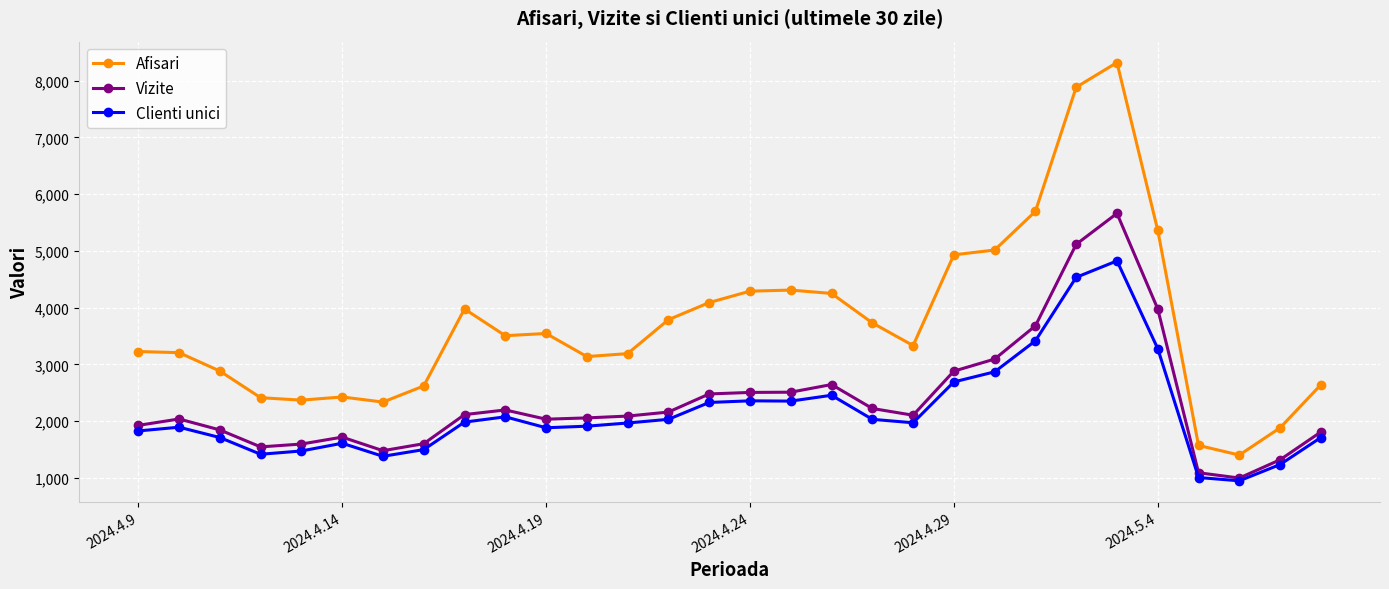

Which series has the largest total across all categories?

Afisari